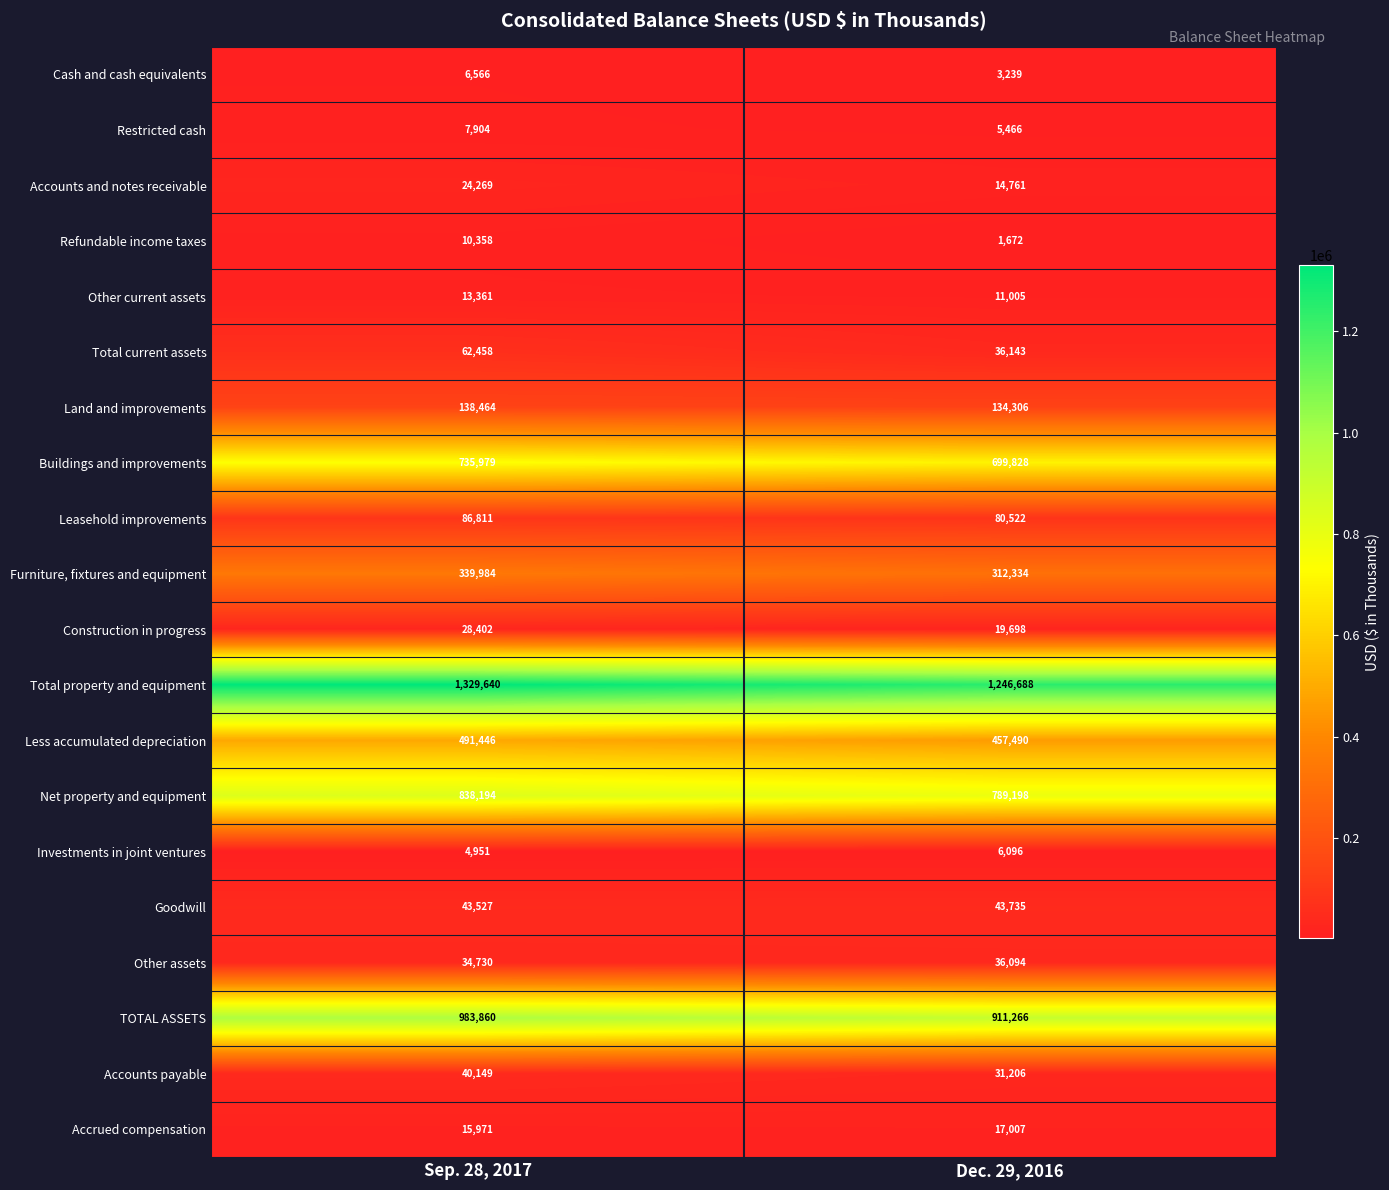

At which category does the chart reach its minimum across all series?

Dec. 29, 2016